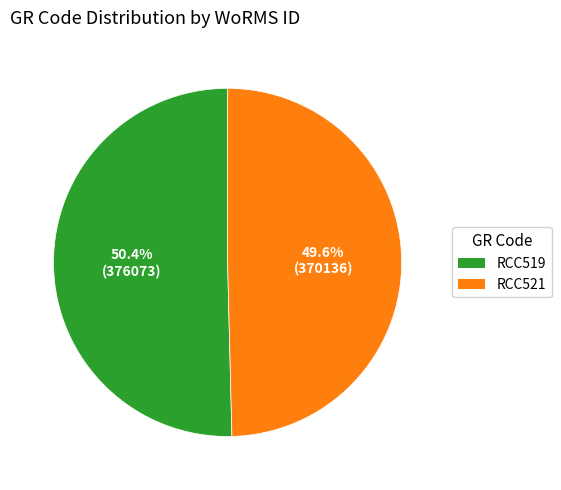

The RCC519 slice represents 57% of the pie. True or false?

False